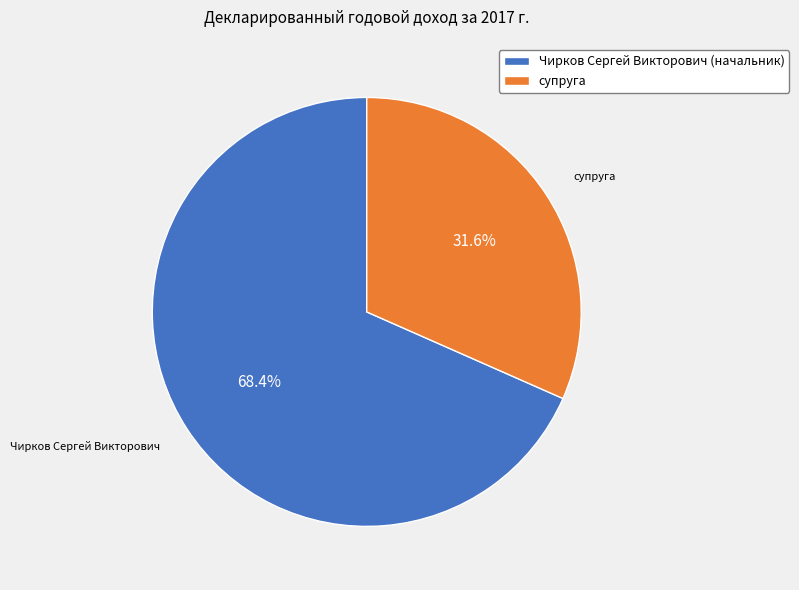

Is it true that Чирков Сергей Викторович (начальник) is 60% of the pie?

False